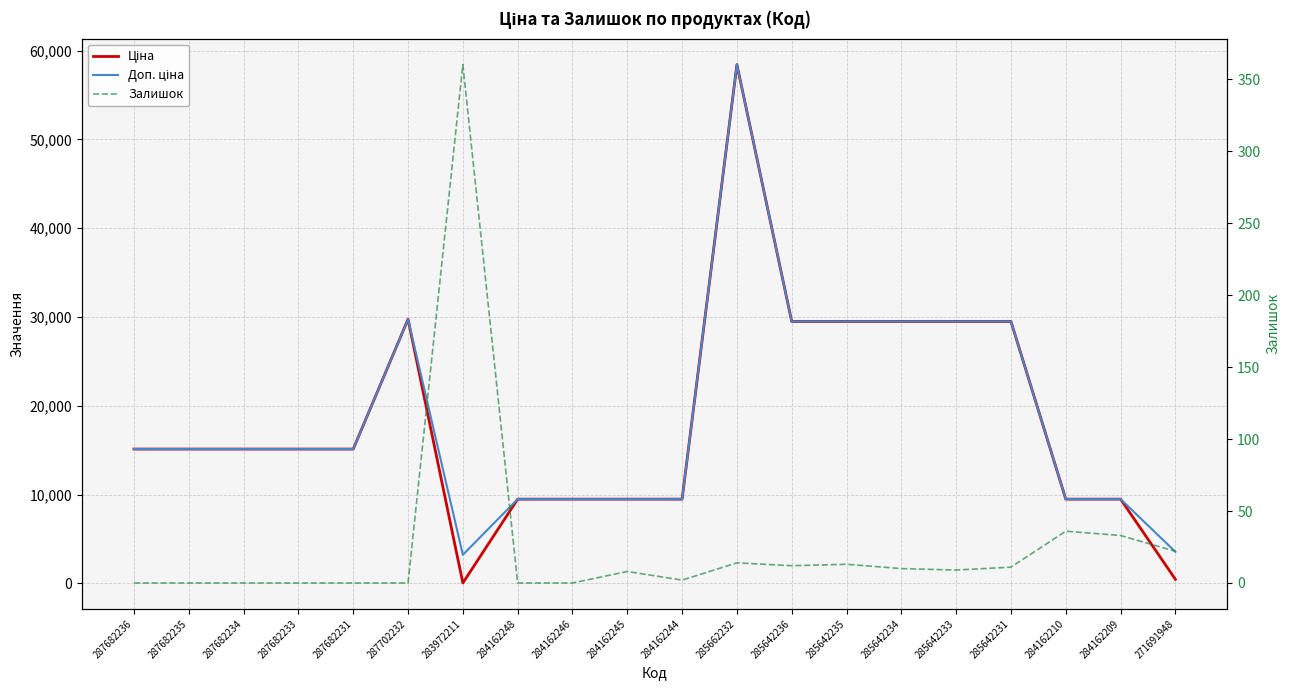

How many interior local valleys does the Залишок series have?

3